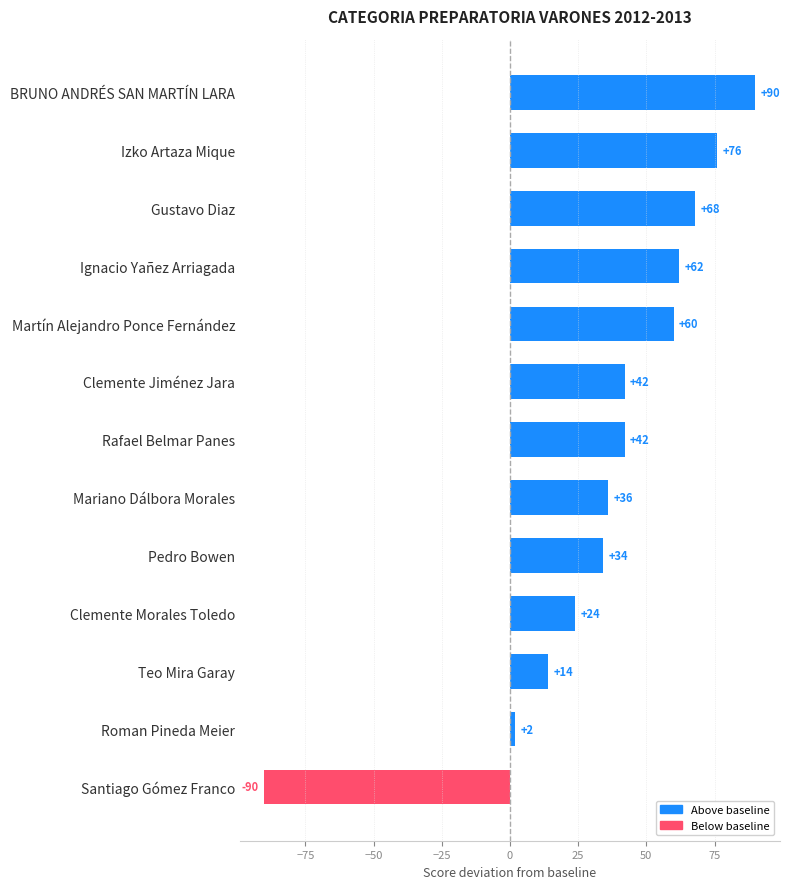

Reading bottom to top, extract all data points from this chart.

Santiago Gómez Franco=-90	Roman Pineda Meier=2	Teo Mira Garay=14	Clemente Morales Toledo=24	Pedro Bowen=34	Mariano Dálbora Morales=36	Rafael Belmar Panes=42	Clemente Jiménez Jara=42	Martín Alejandro Ponce Fernández=60	Ignacio Yañez Arriagada=62	Gustavo Diaz=68	Izko Artaza Mique=76	BRUNO ANDRÉS SAN MARTÍN LARA=90